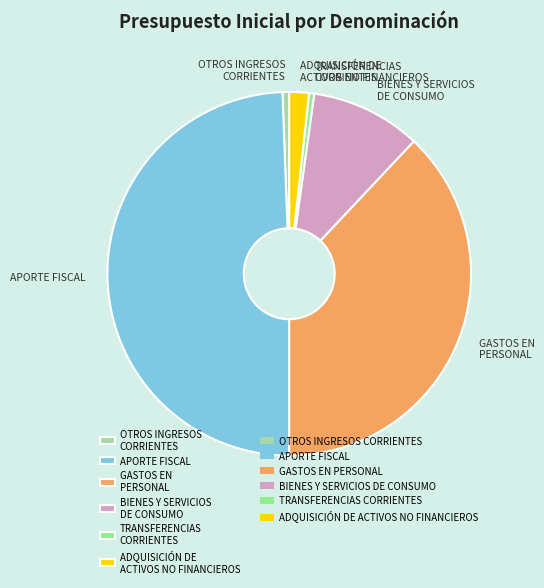

Which slice is the largest?

APORTE FISCAL